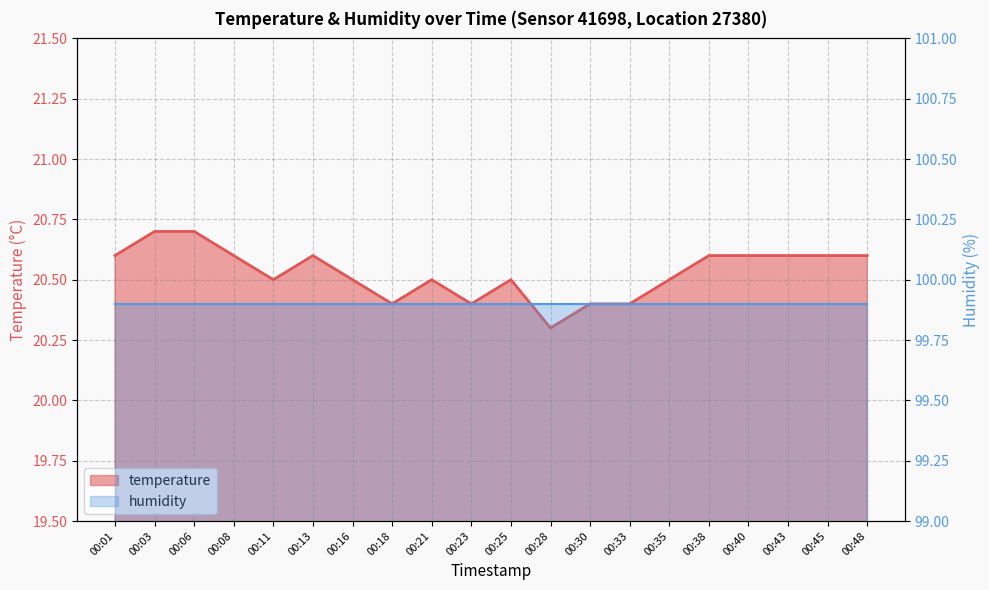

Rank the categories by value from highest to lowest.

00:03, 00:06, 00:01, 00:08, 00:13, 00:38, 00:40, 00:43, 00:45, 00:48, 00:11, 00:16, 00:21, 00:25, 00:35, 00:18, 00:23, 00:30, 00:33, 00:28